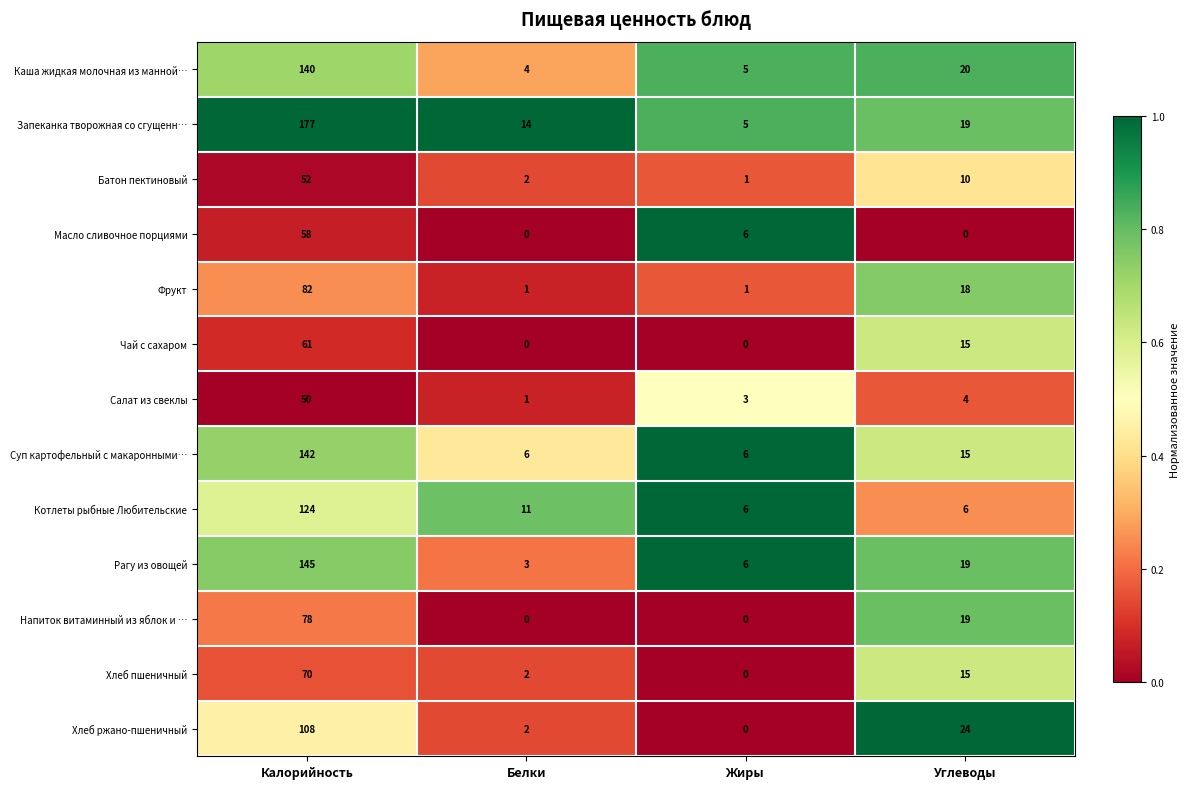

Which series has the largest total across all categories?

Запеканка творожная со сгущенн…